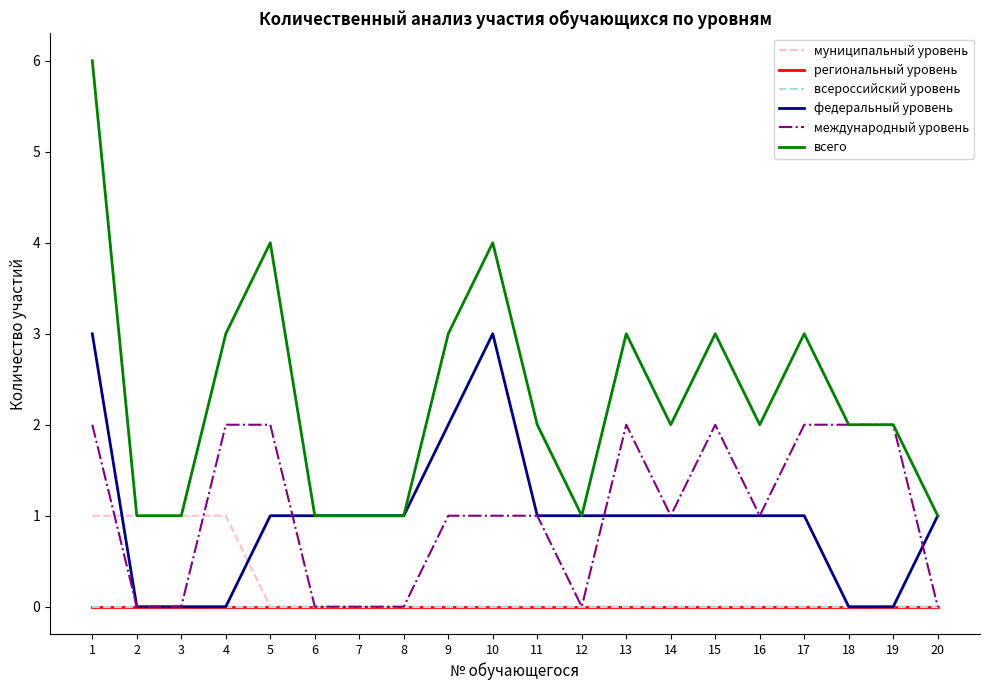

Which label corresponds to the smallest value in the chart?

5